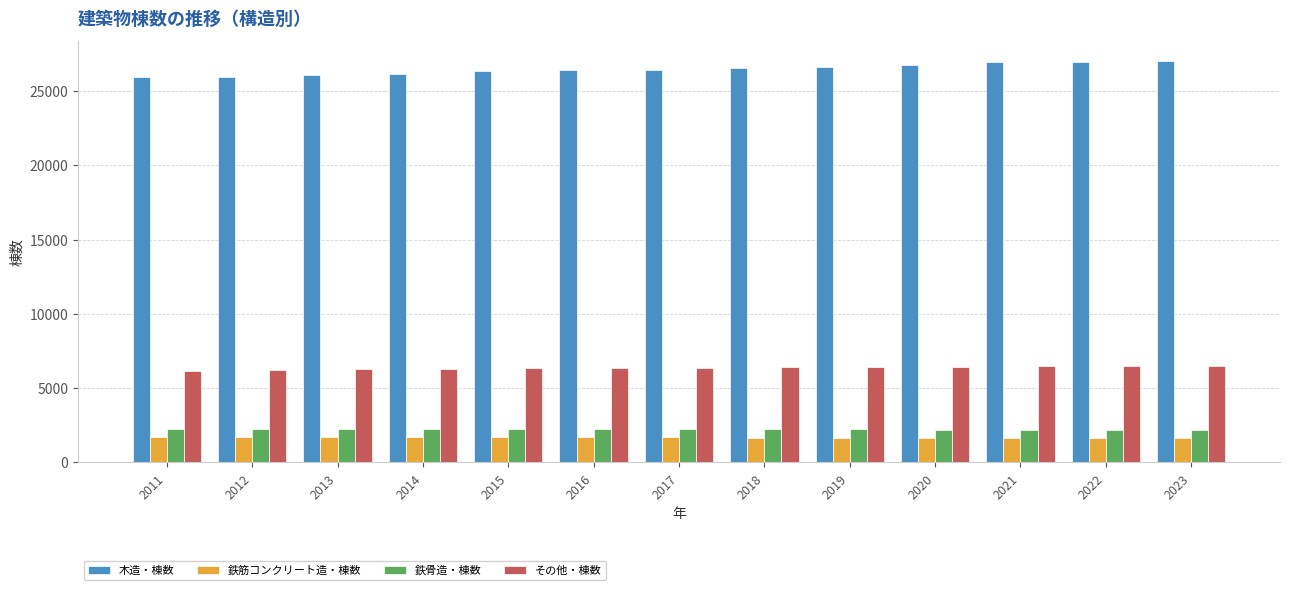

What is the difference between the maximum and minimum values in the 鉄筋コンクリート造・棟数 series?

74